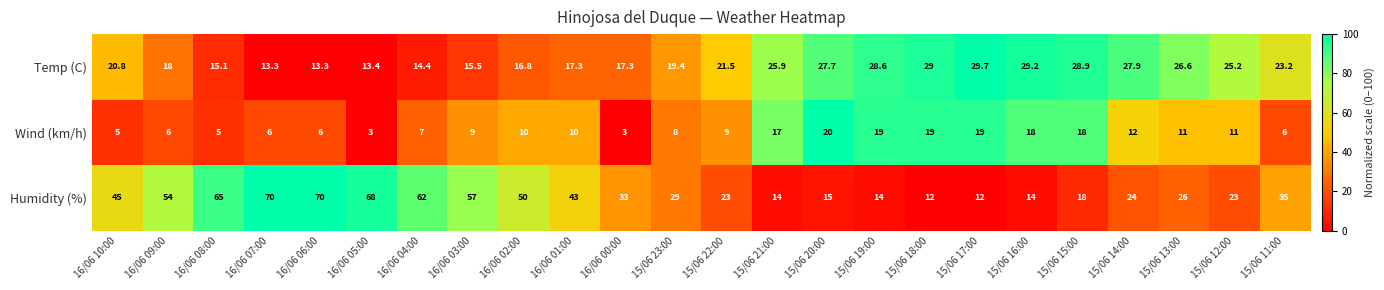

What is the difference between the Temp (C) values at 15/06 13:00 and 16/06 10:00?

5.8